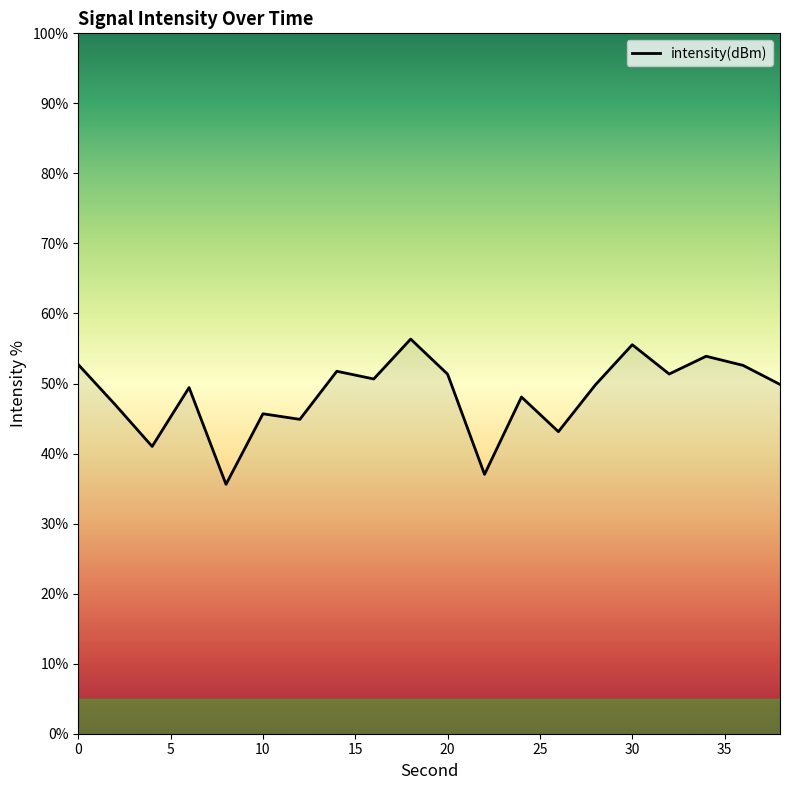

Does the chart have visible grid lines?

No